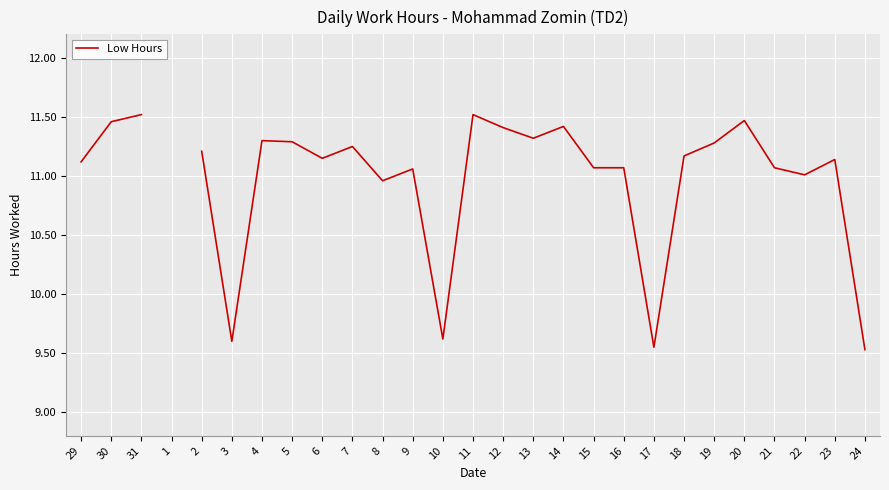

Which label corresponds to the smallest value in the chart?

24